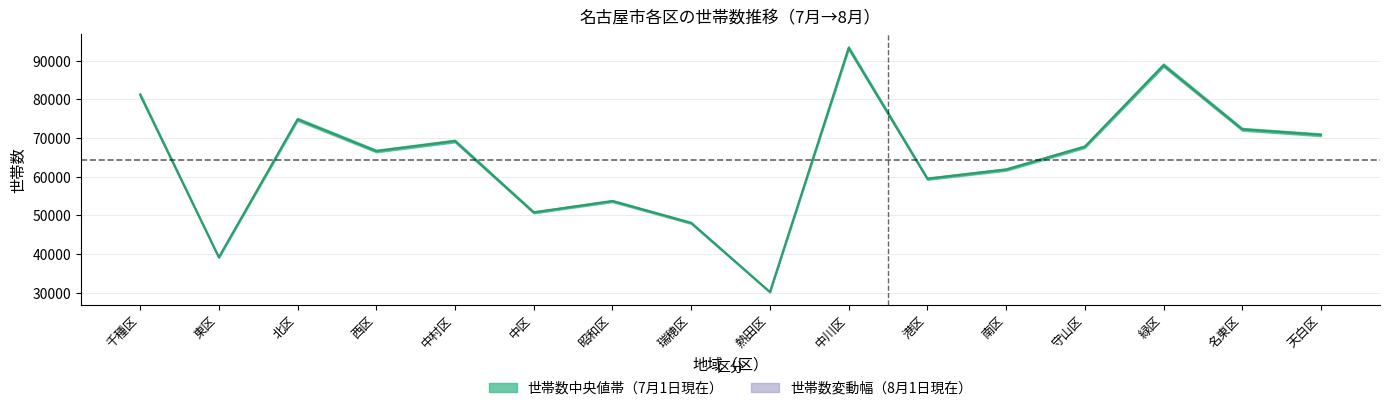

Reading left to right, transcribe all the data shown in this chart.

千種区=81220.5	東区=39195.0	北区=74850.0	西区=66646.0	中村区=69236.0	中区=50800.5	昭和区=53722.0	瑞穂区=48069.5	熱田区=30222.5	中川区=93306.0	港区=59498.0	南区=61864.5	守山区=67760.0	緑区=88840.5	名東区=72270.0	天白区=70847.0